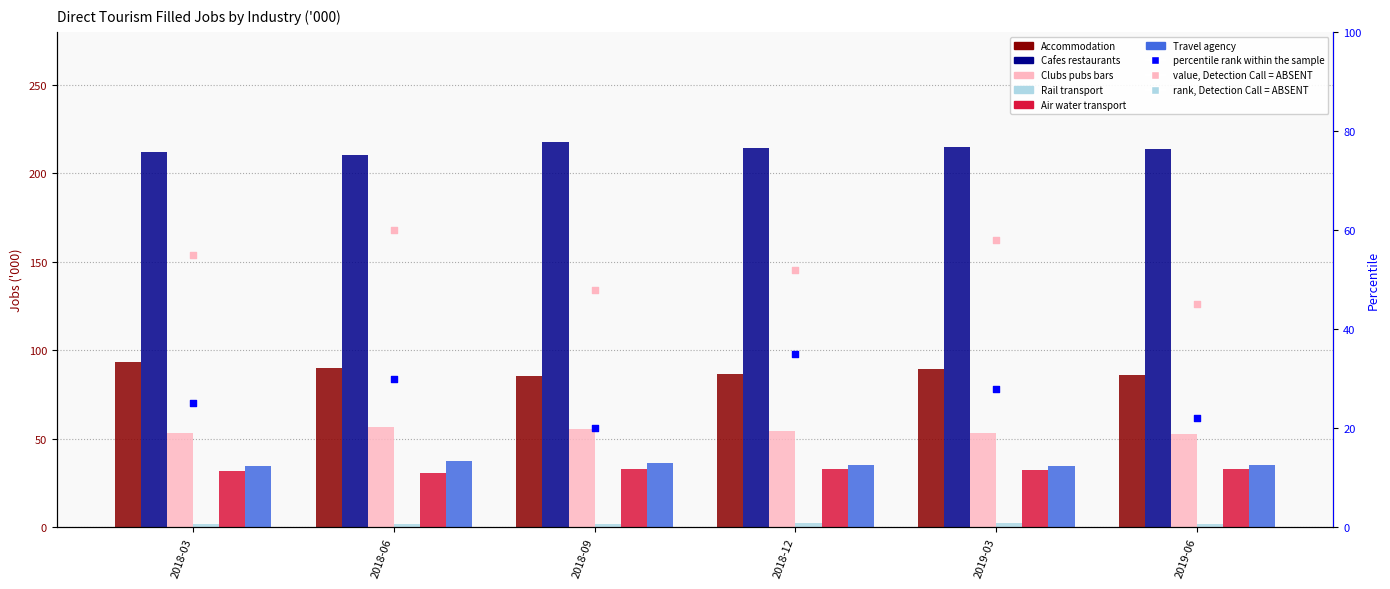

Which series has the largest total across all categories?

Cafes restaurants